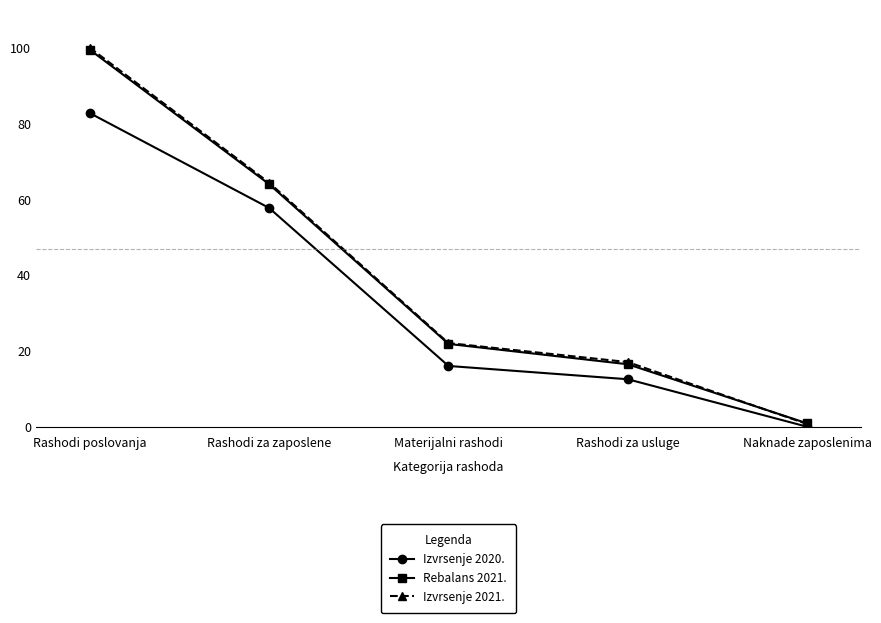

Is this an area chart (filled region under the line)?

No